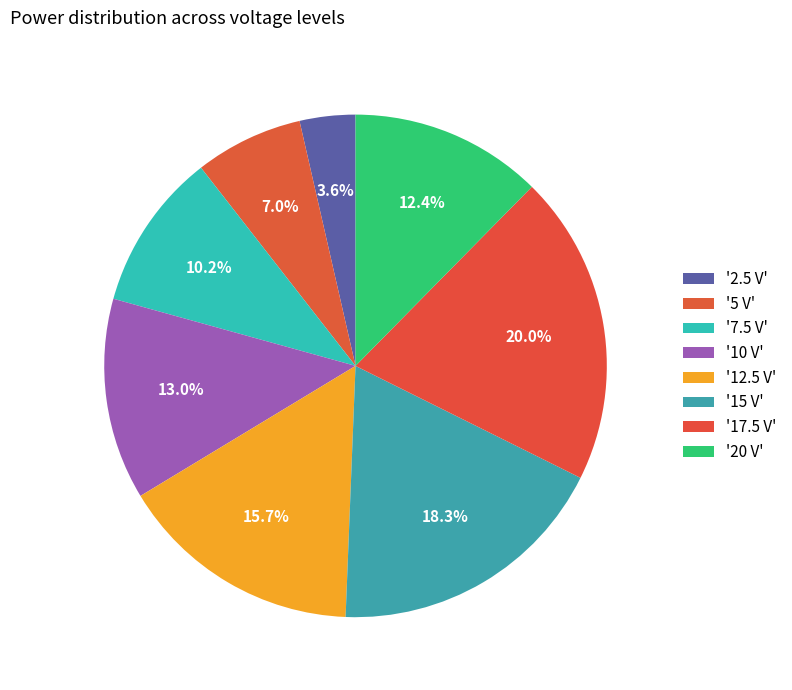

Which category has the biggest portion of the pie?

17.5 V